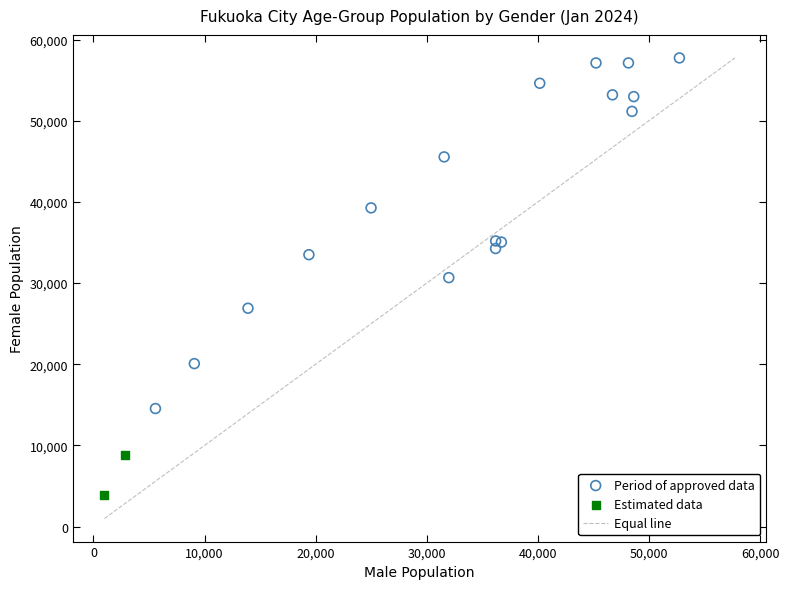

Which series contains the lowest Y value?

Estimated data